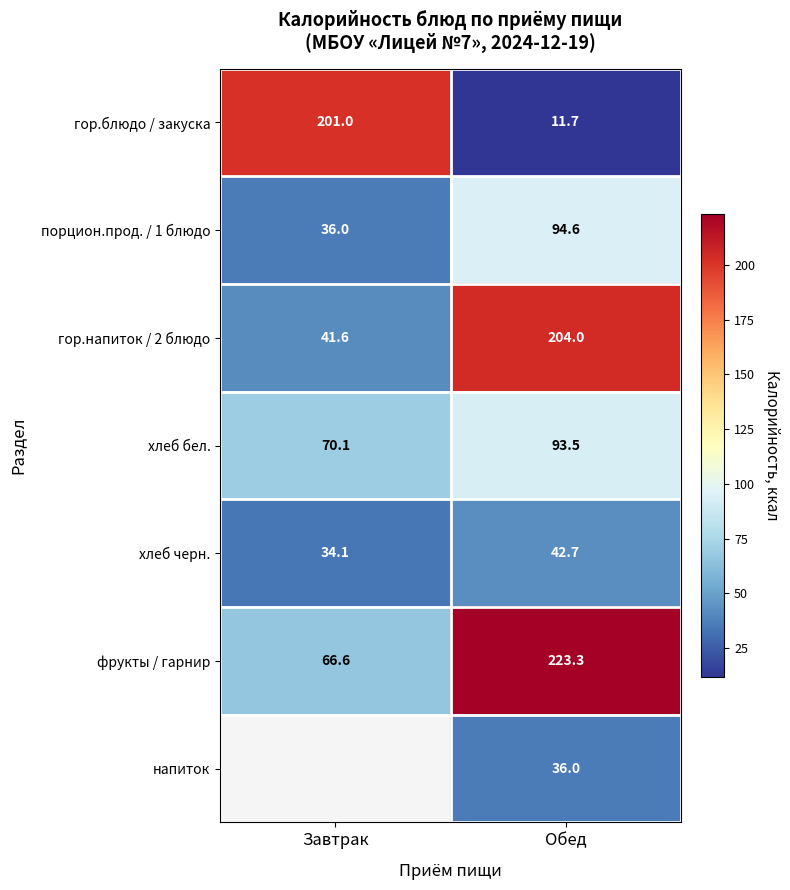

List the labels in order of гор.напиток / 2 блюдо value, smallest first.

Завтрак, Обед